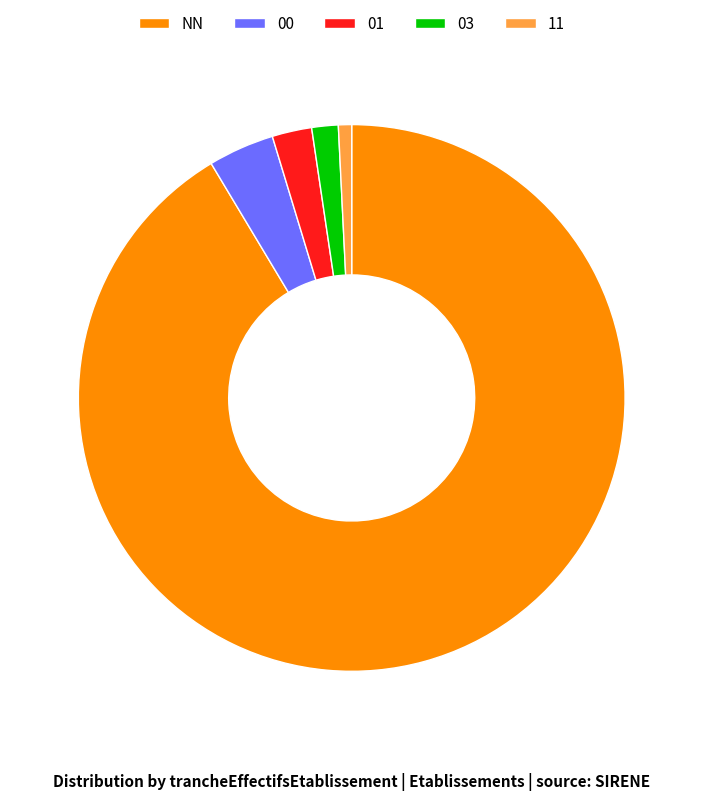

How many segments does this pie chart have?

5